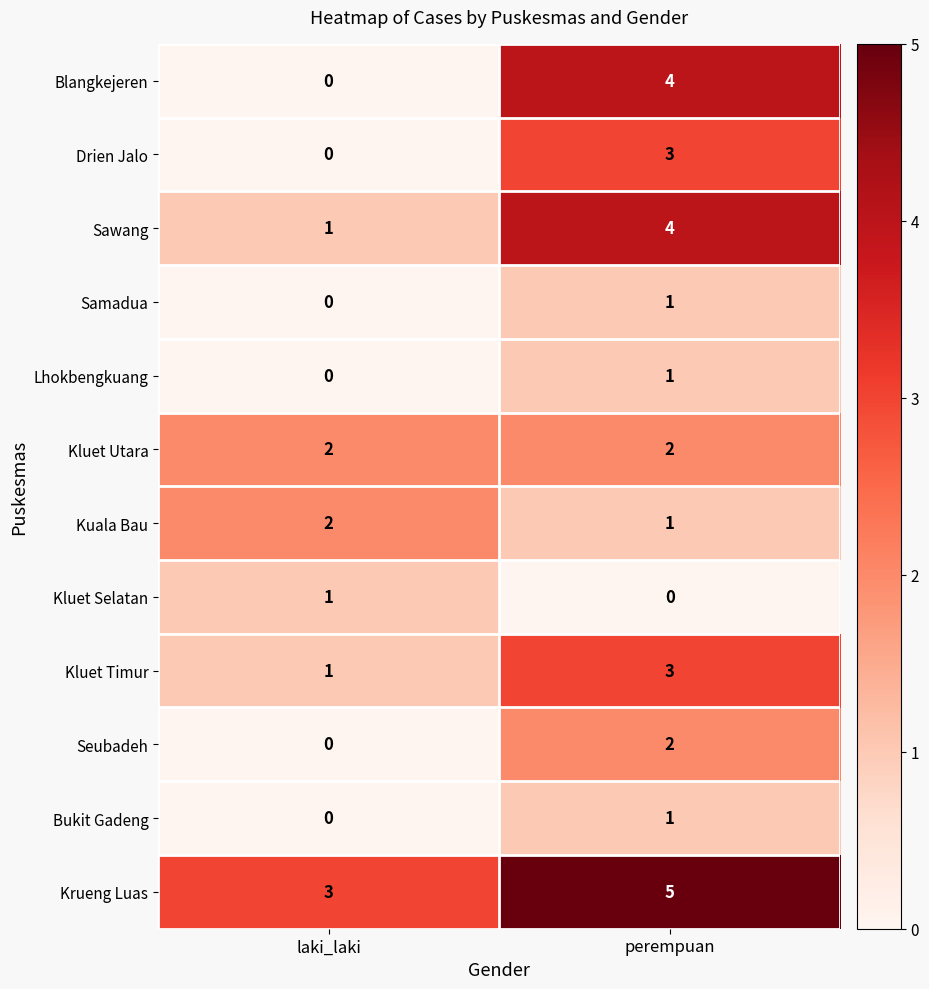

Reading left to right, list all the values displayed in this chart.

Blangkejeren: 0	4
Drien Jalo: 0	3
Sawang: 1	4
Samadua: 0	1
Lhokbengkuang: 0	1
Kluet Utara: 2	2
Kuala Bau: 2	1
Kluet Selatan: 1	0
Kluet Timur: 1	3
Seubadeh: 0	2
Bukit Gadeng: 0	1
Krueng Luas: 3	5